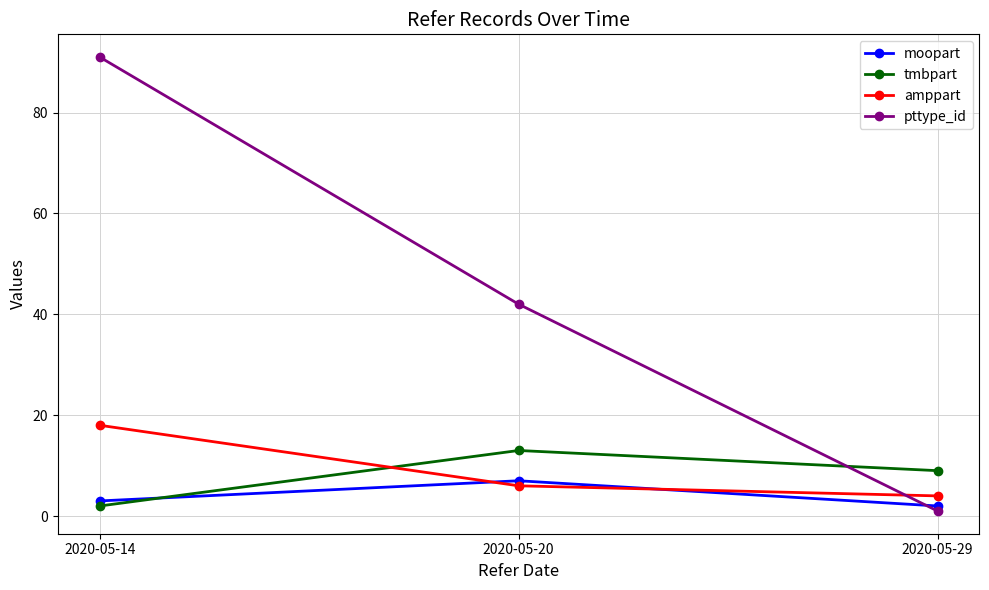

The amppart series shows 18 at 2020-05-14. True or false?

True